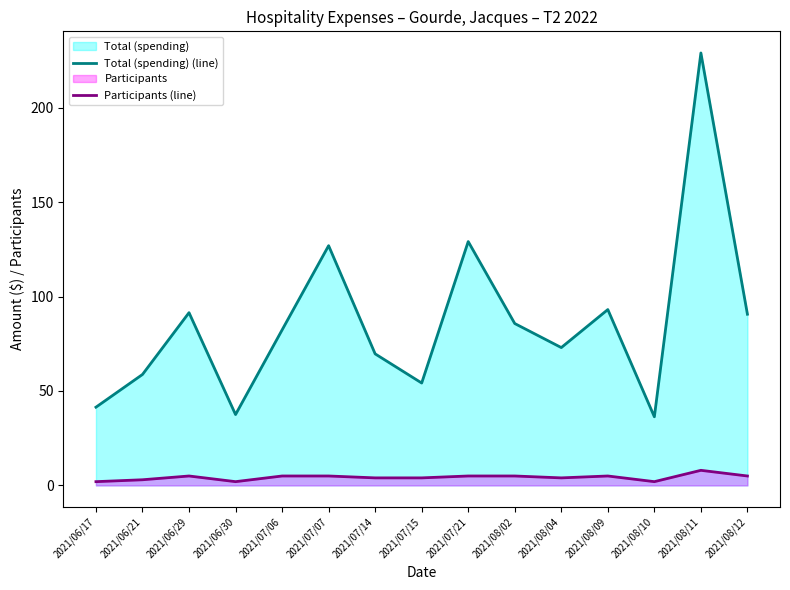

True or false: Total (spending) (line) and Participants (line) cross at least once.

False